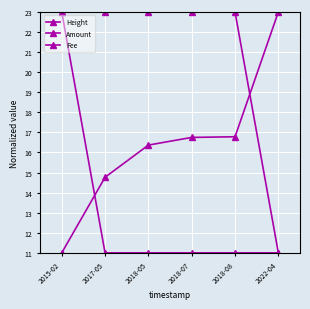

Which series ends up on top after the final intersection of Fee and Amount?

Amount